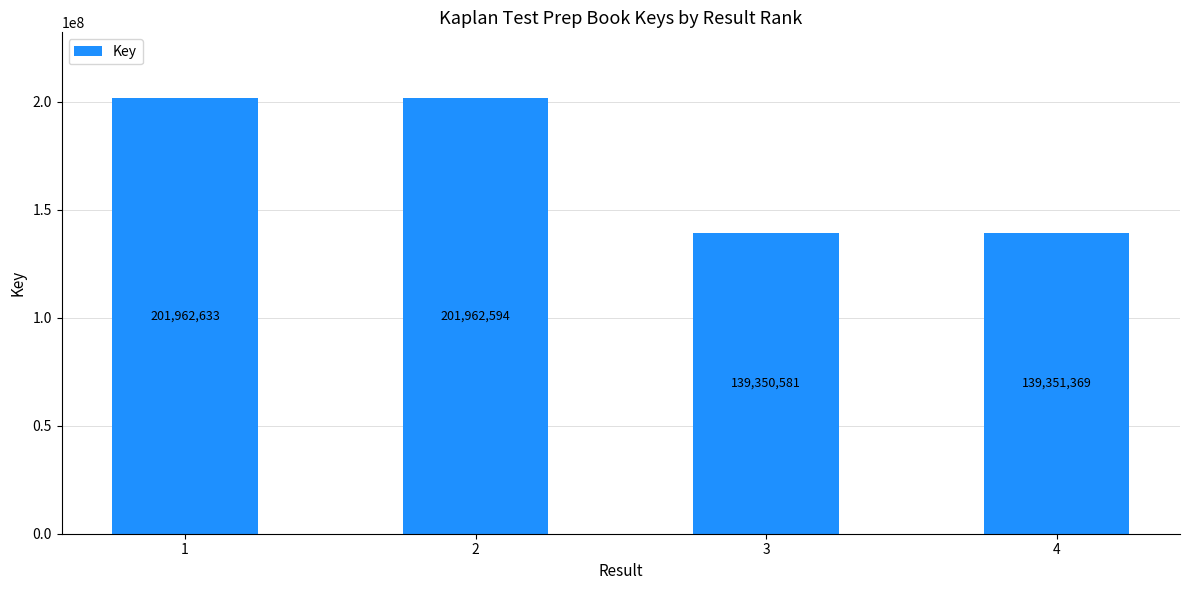

What is the value of the 1st bar from the left?

201962633